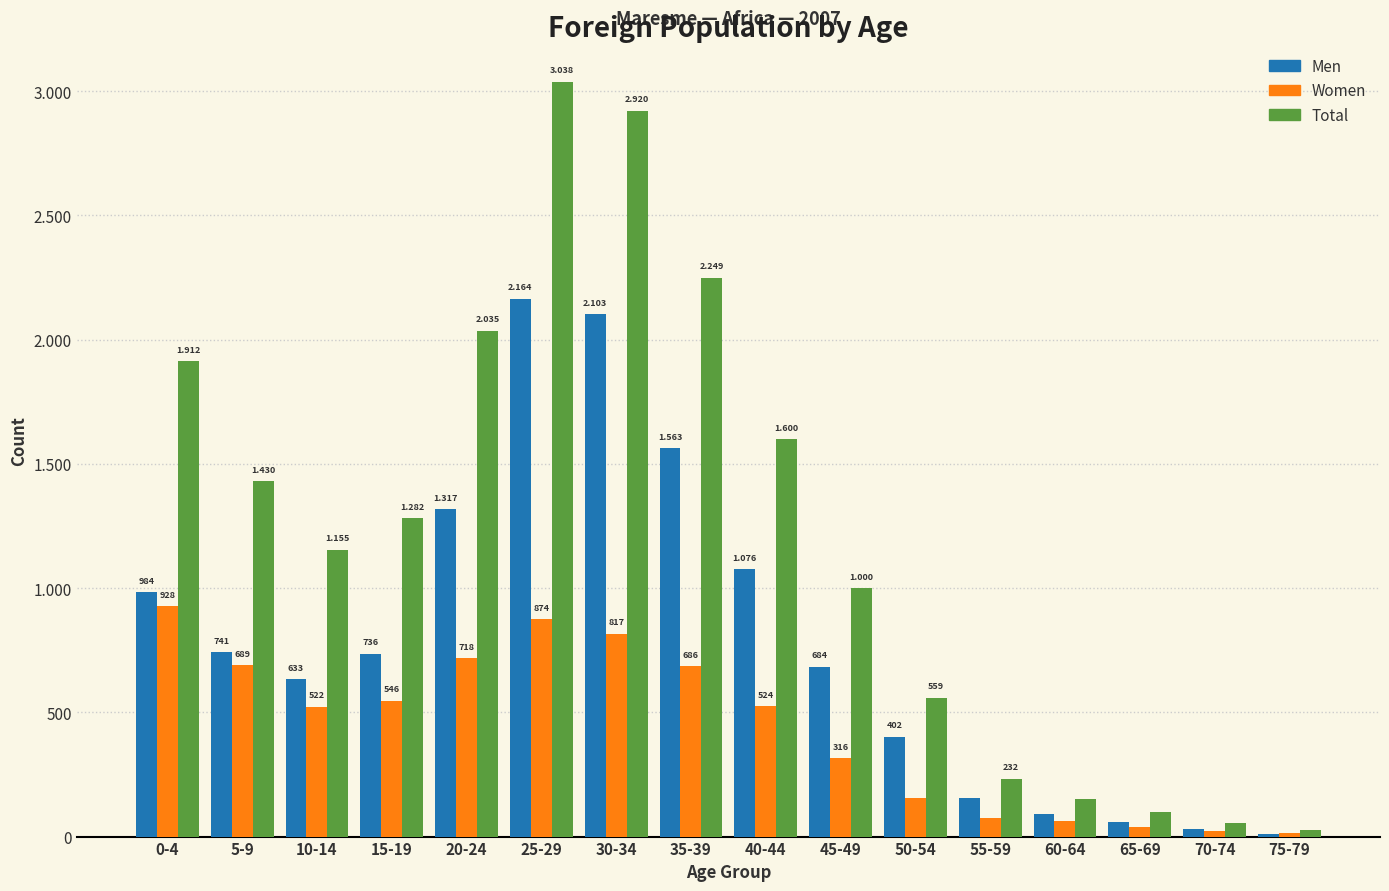

Are the bars grouped side by side (vs. stacked)?

Yes